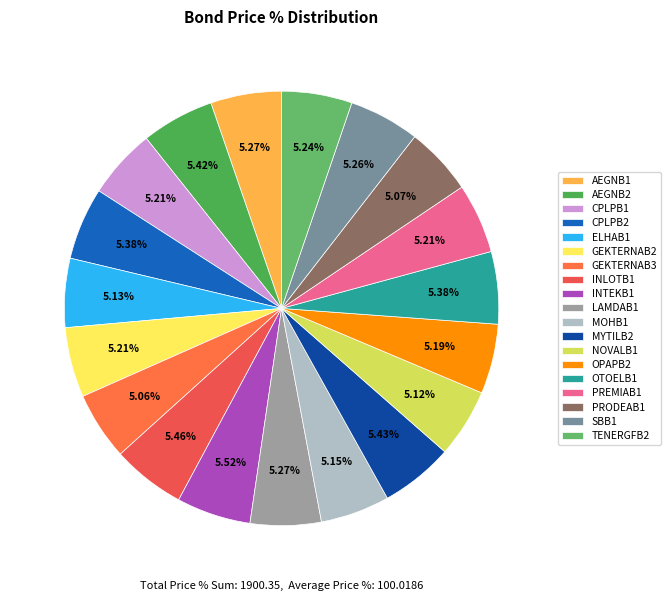

What percentage is the PRODEAB1 slice, to the nearest percent?

5%